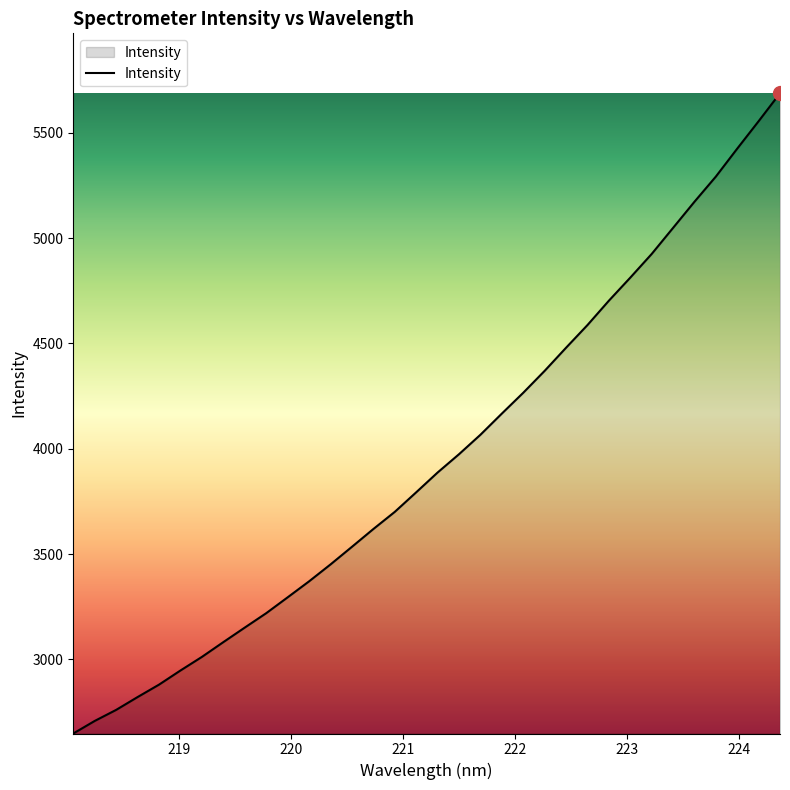

Count the number of categories in the chart.

34